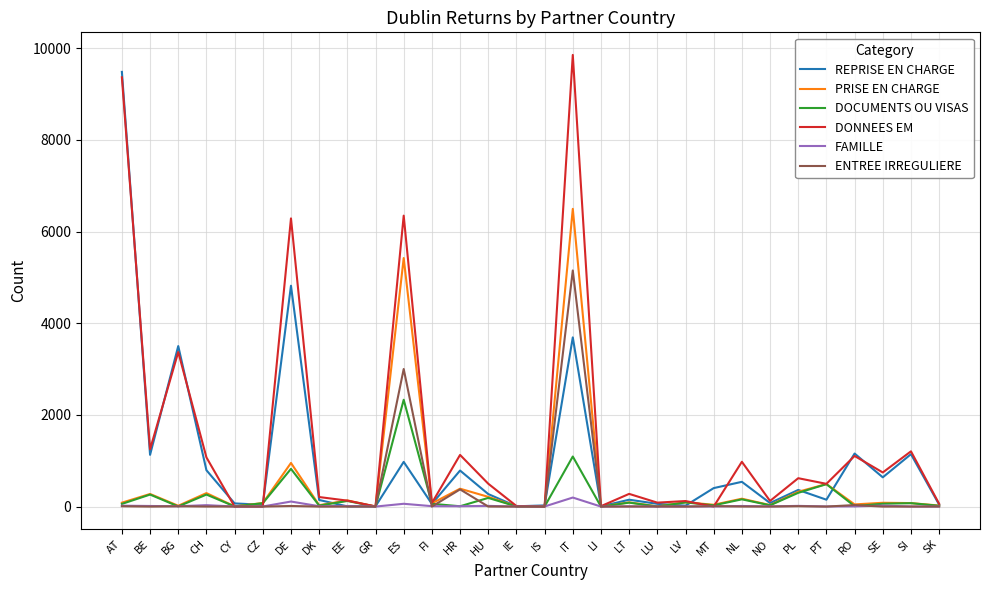

Is the value of DONNEES EM at BE greater than the value of REPRISE EN CHARGE at NL?

Yes